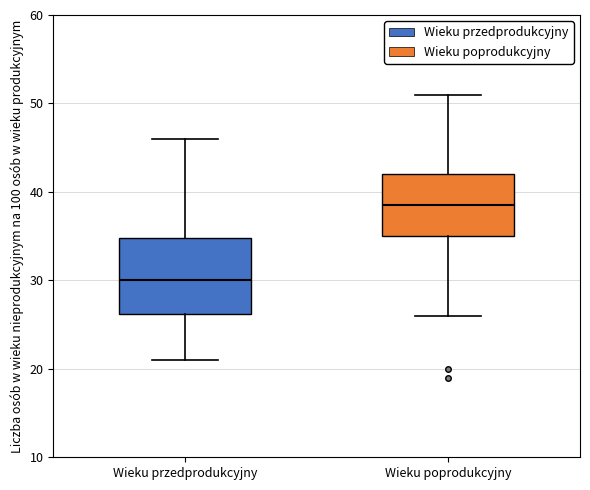

Where is the upper edge of the box for Wieku przedprodukcyjny on the y-axis? The values are not printed on the chart, so give them approximately, as read against the axis.

35